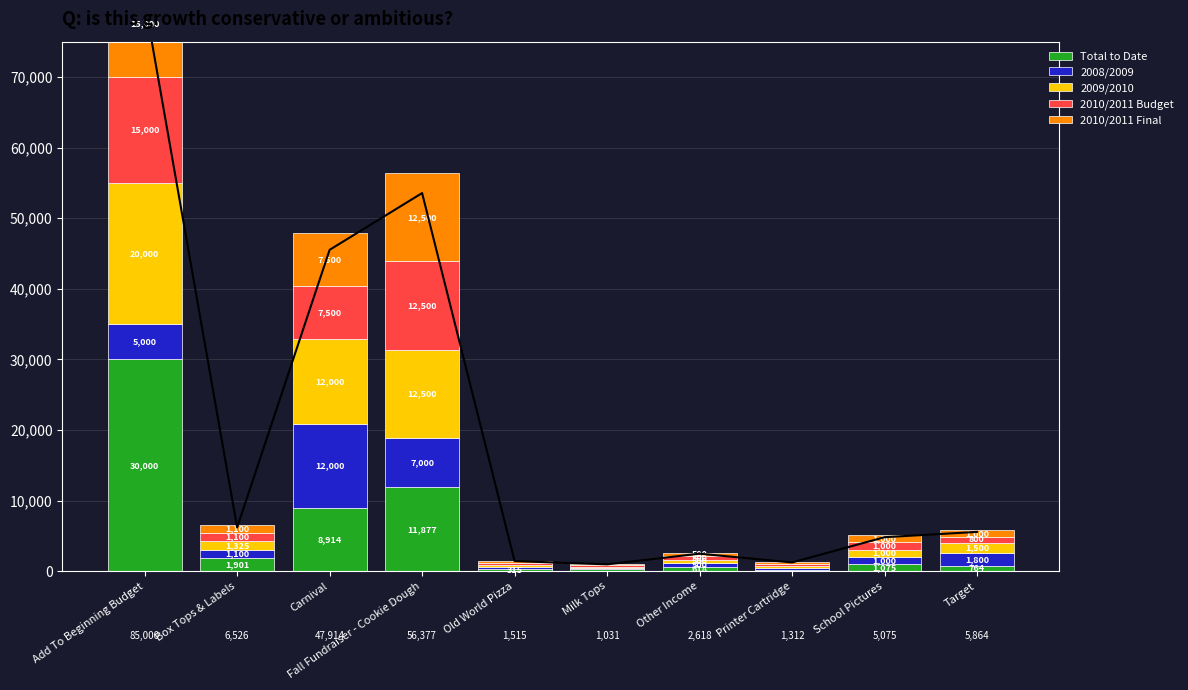

Which series has the largest range (max minus min)?

Total to Date